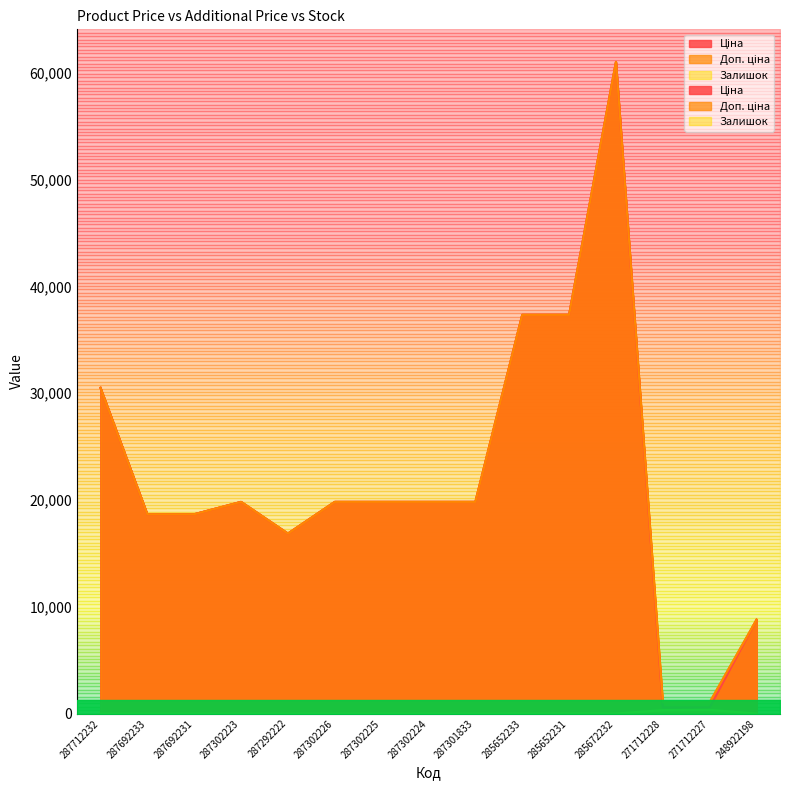

At which category does the chart reach its minimum across all series?

287712232